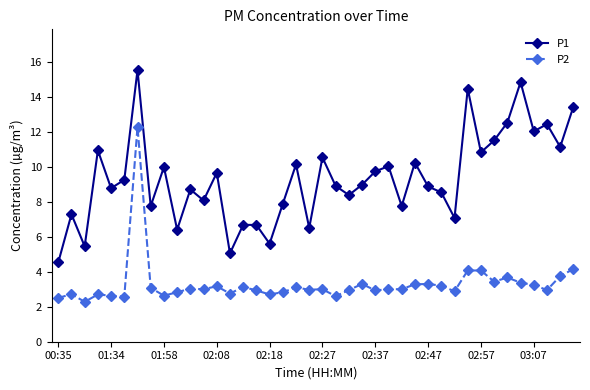

What is the lowest value of the P2 series?

2.3